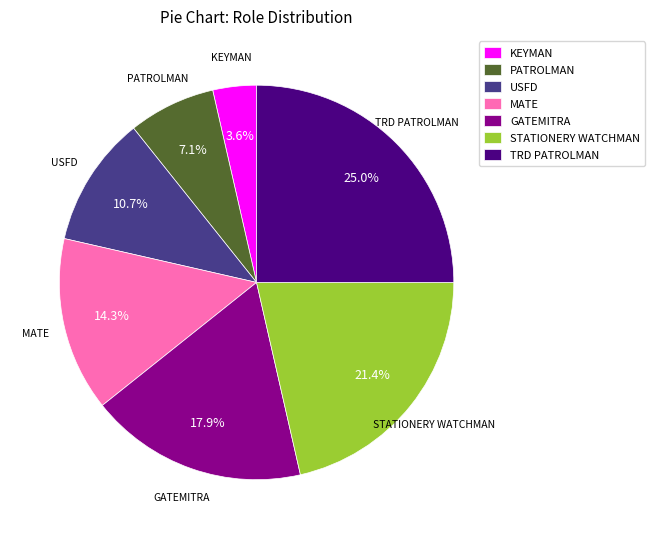

Does TRD PATROLMAN account for over 50% of the chart?

No